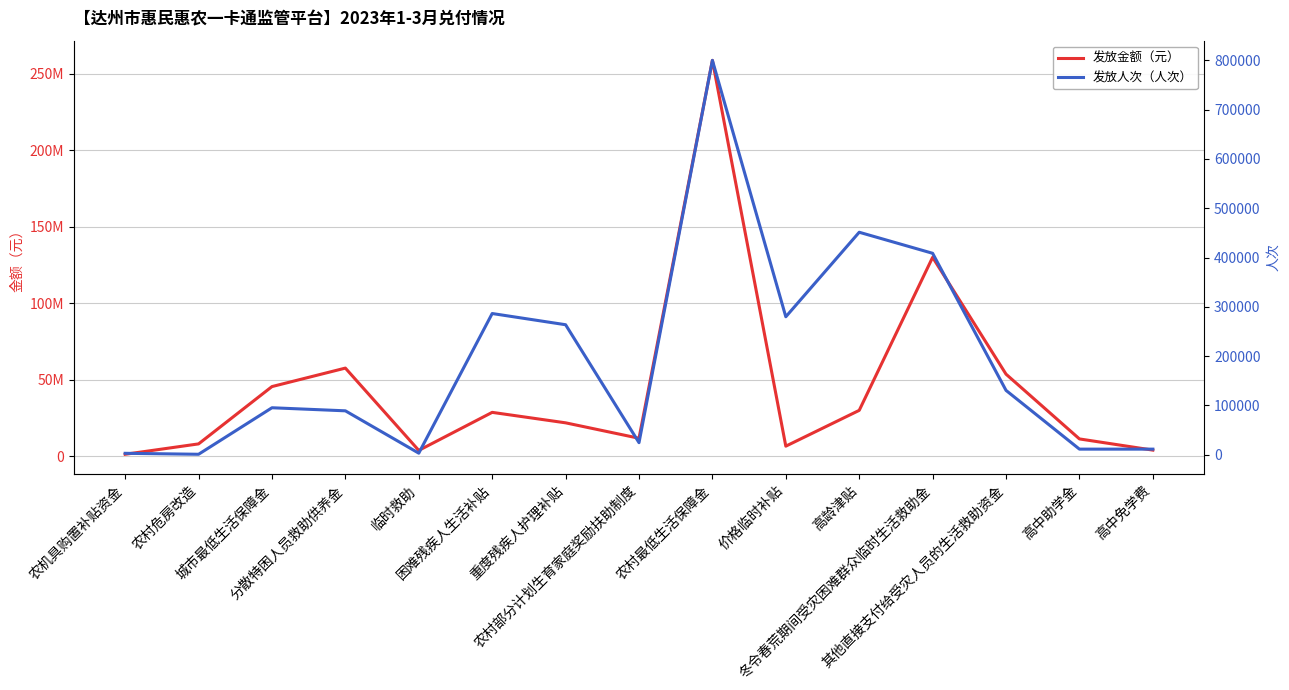

True or false: 发放金额（元） has more than 2 interior local peaks.

True